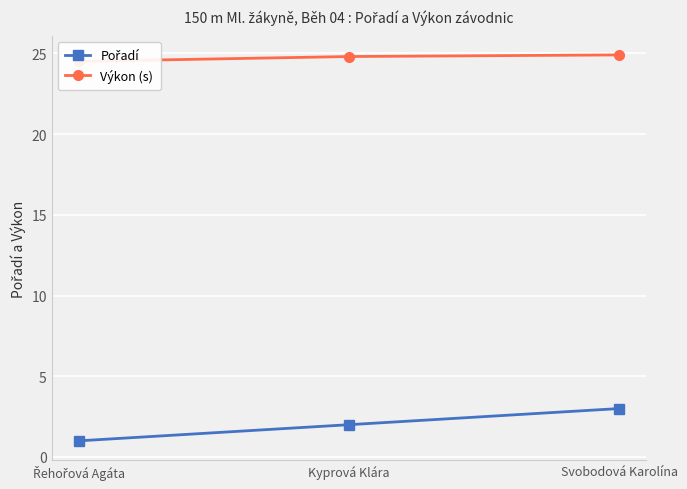

At which label is Výkon (s) closest to 24?

Řehořová Agáta